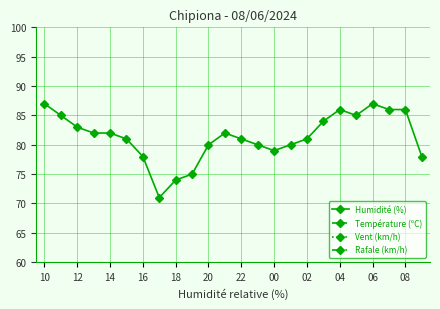

What is the difference between the second highest and minimum values in the Humidité (%) series?

16